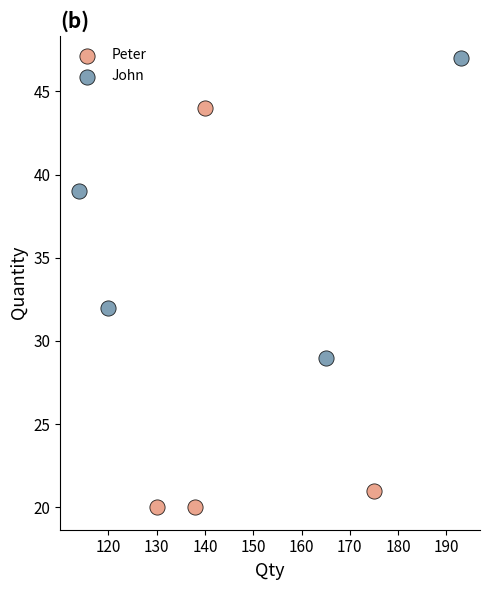

Which series has the largest Y range (max minus min)?

Peter